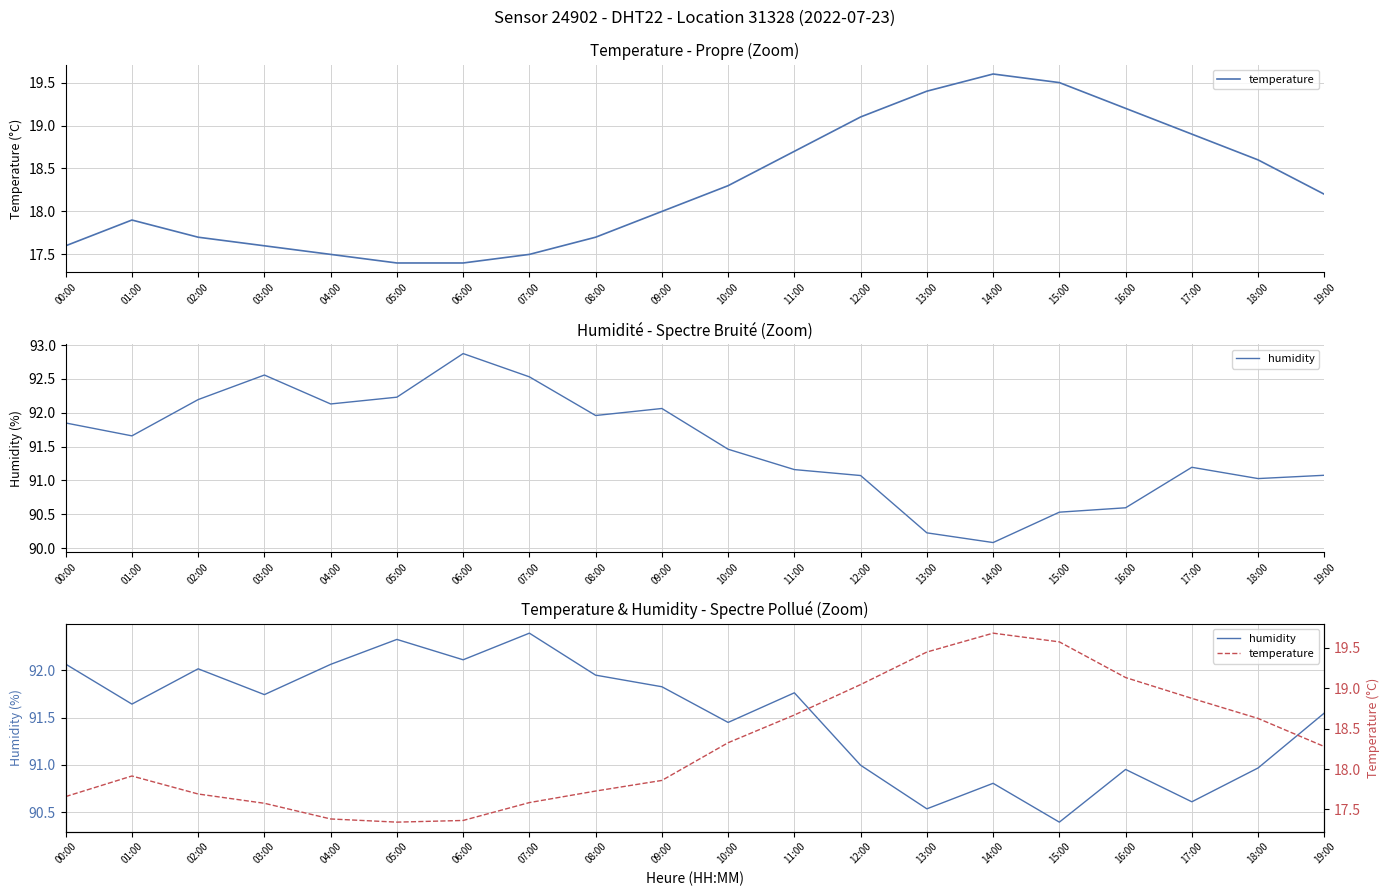

What is the label of the 2nd point from the right?

18:00